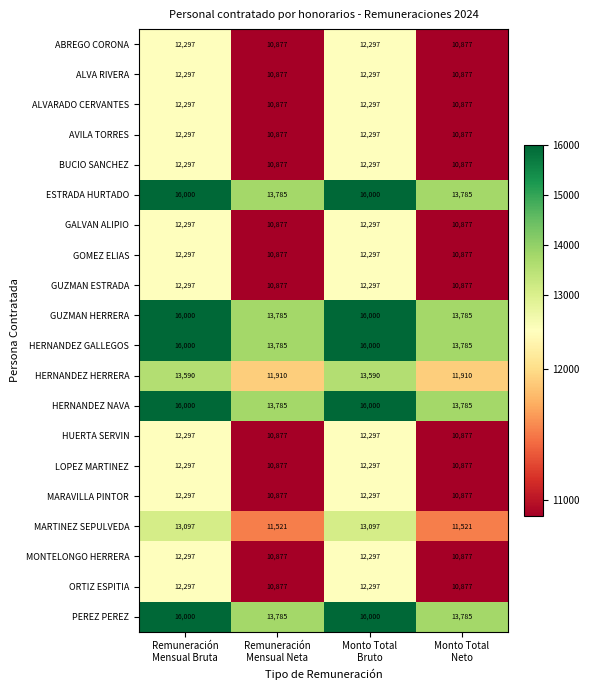

At how many categories does at least one series exceed 15925?

2